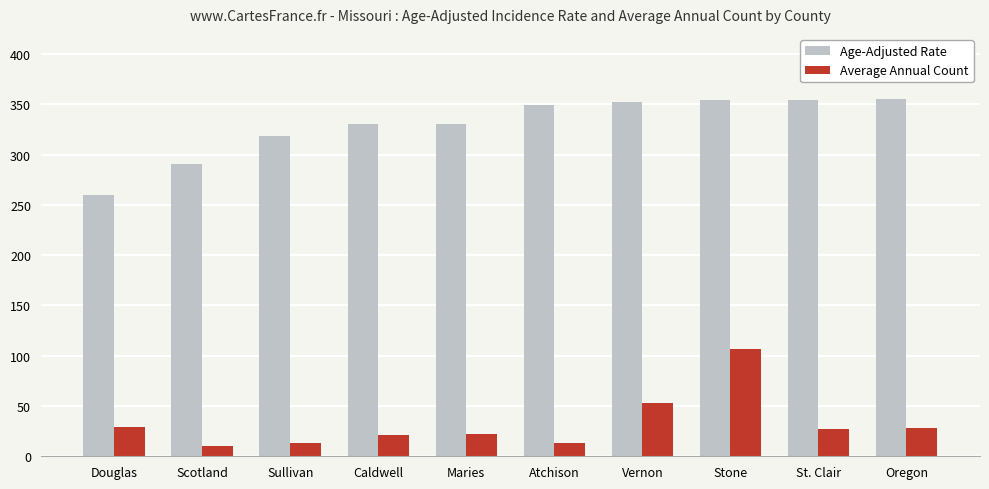

Which series changed the most between Atchison and St. Clair?

Average Annual Count